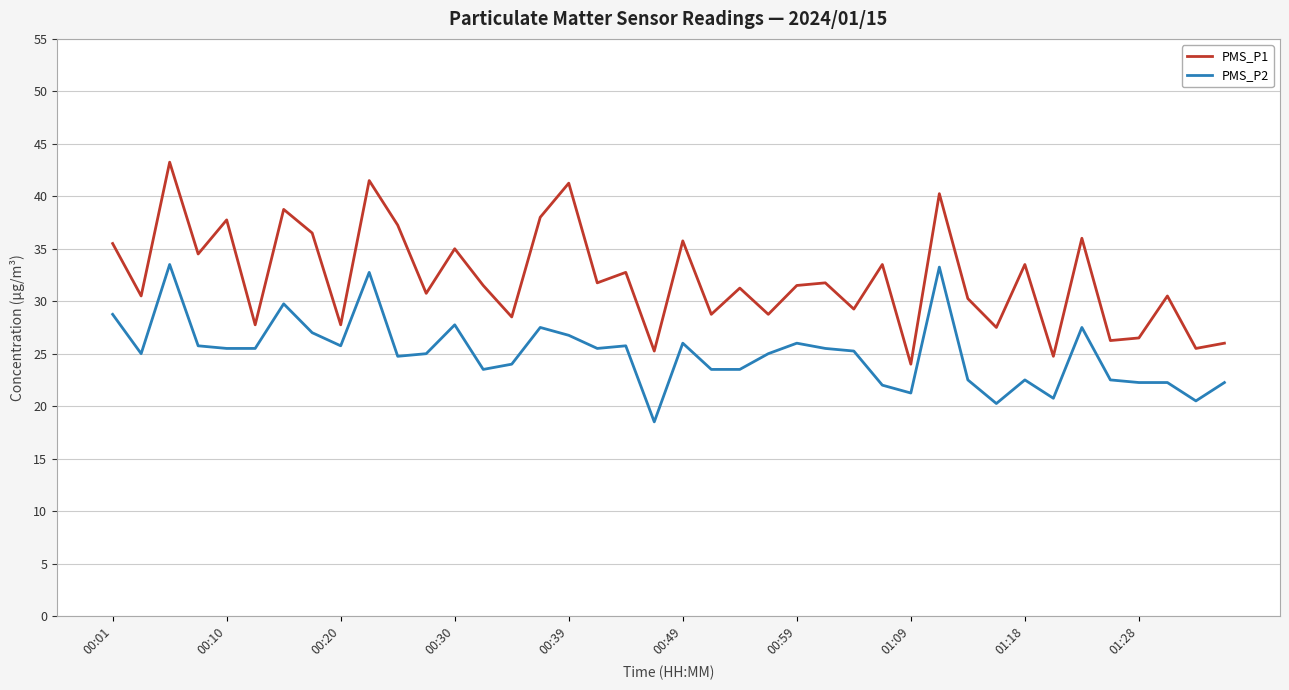

List the series in order of their peak value, lowest first.

PMS_P2, PMS_P1